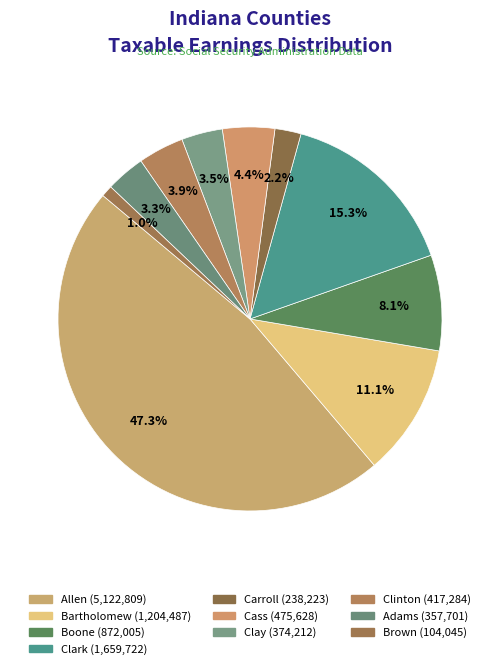

Between Bartholomew and Clark, which is larger?

Clark